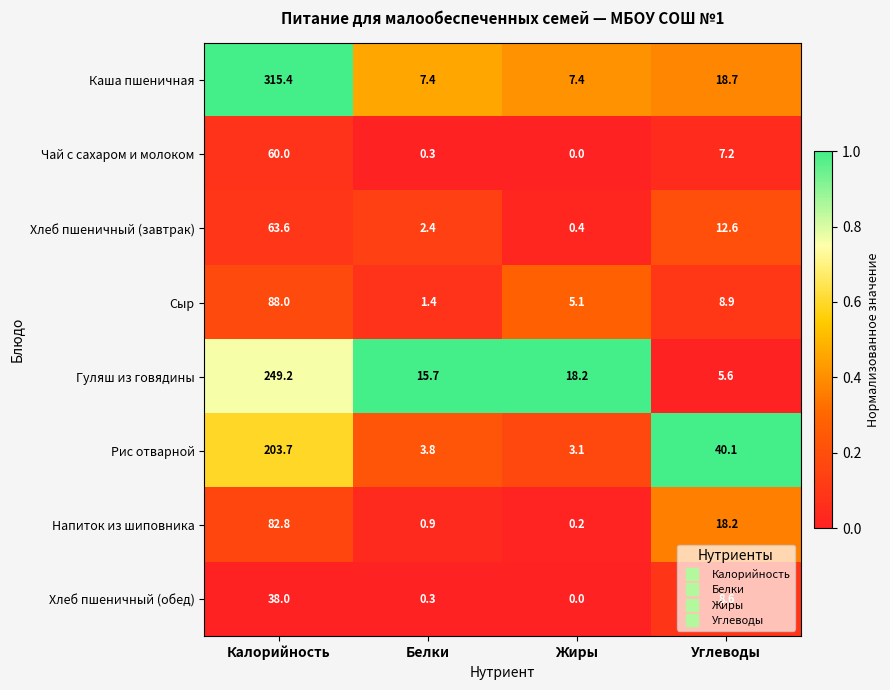

Rank the categories by Хлеб пшеничный (завтрак) value from lowest to highest.

Жиры, Белки, Углеводы, Калорийность